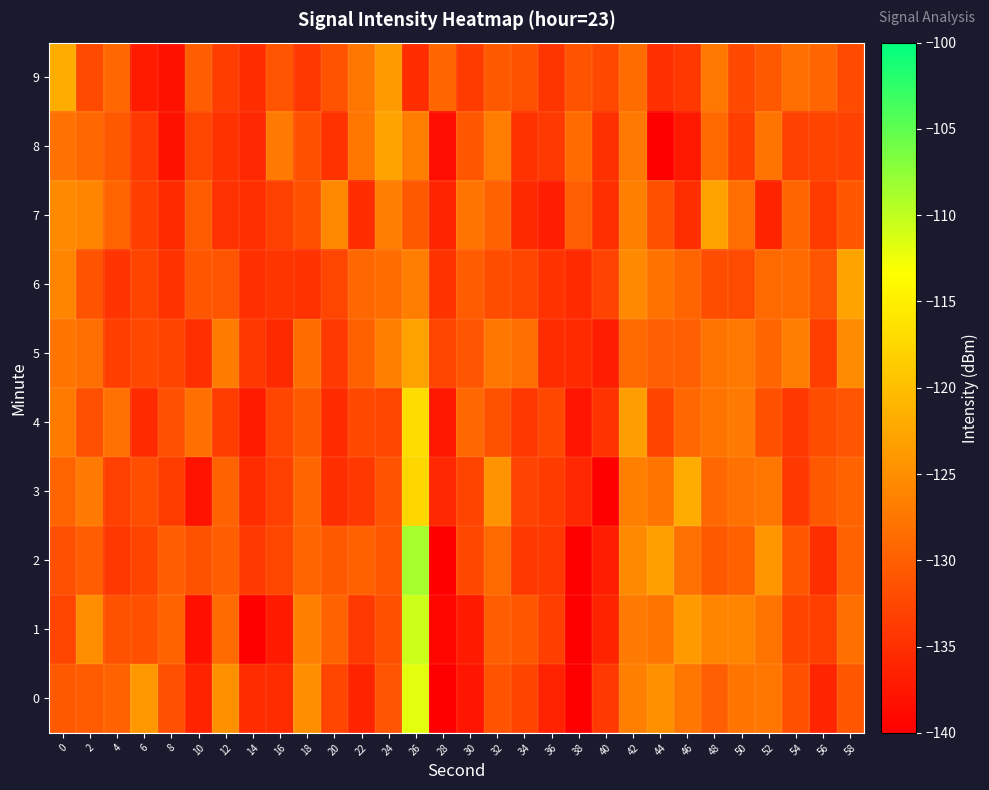

Which has a higher value, 6 or 36?

6